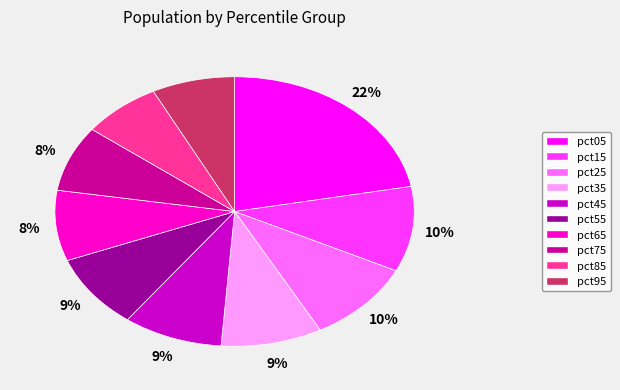

Between pct95 and pct65, which is larger?

pct65